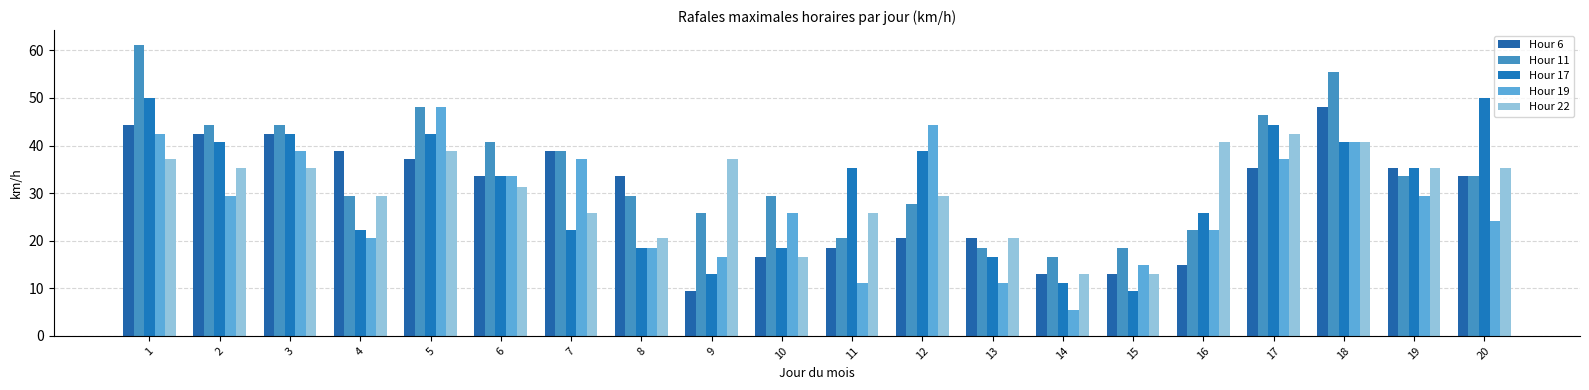

At which category is the sum across all series the highest?

1